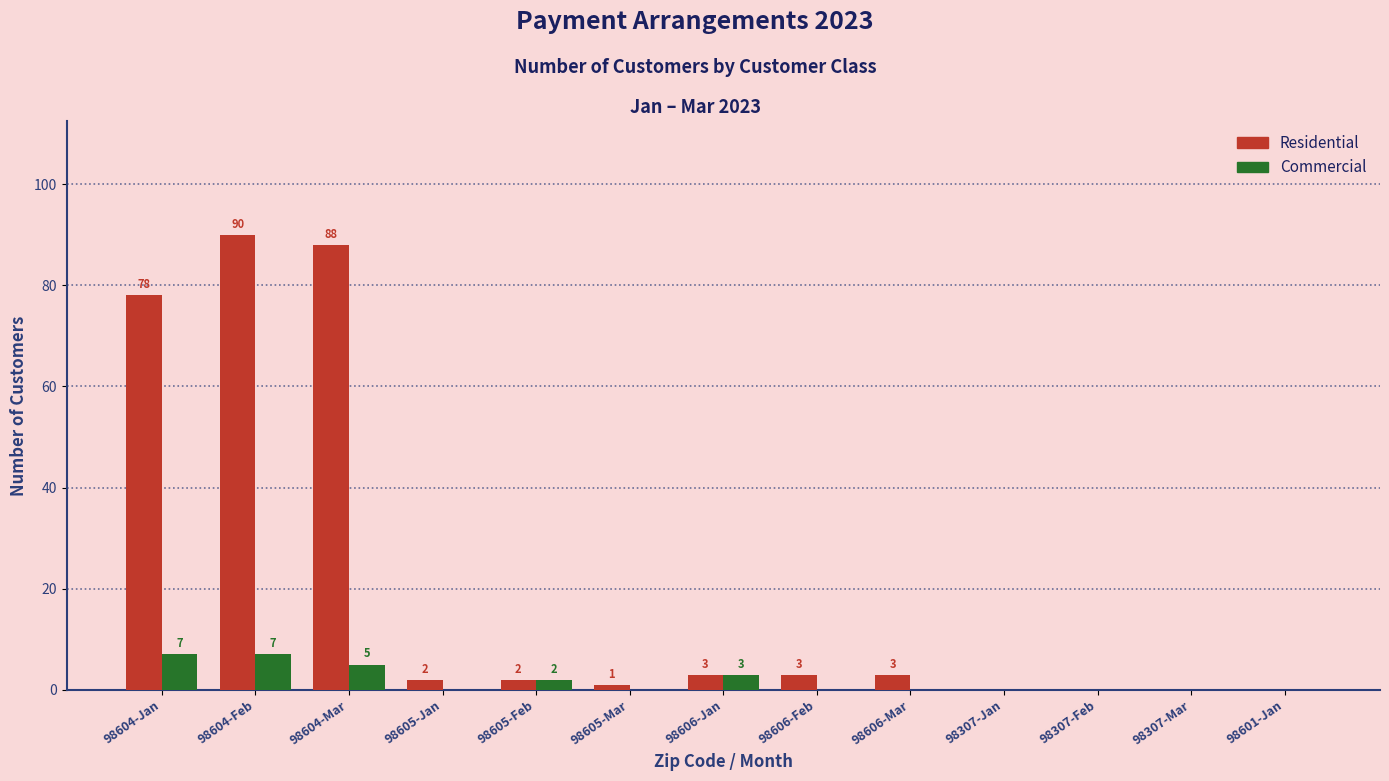

What is the average value of the Residential series?

21